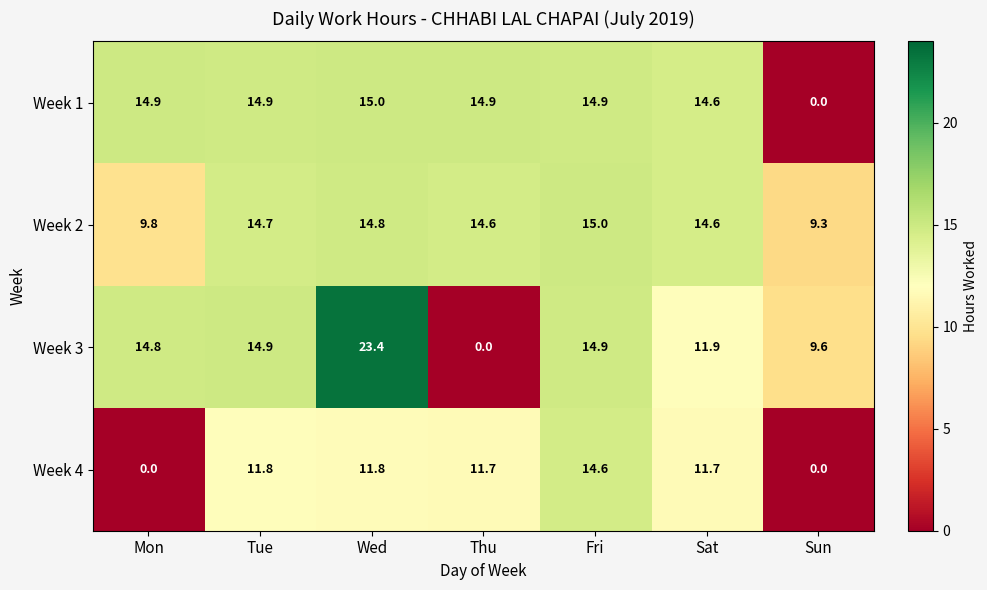

Where is Week 1 nearest to the value 7?

Sun